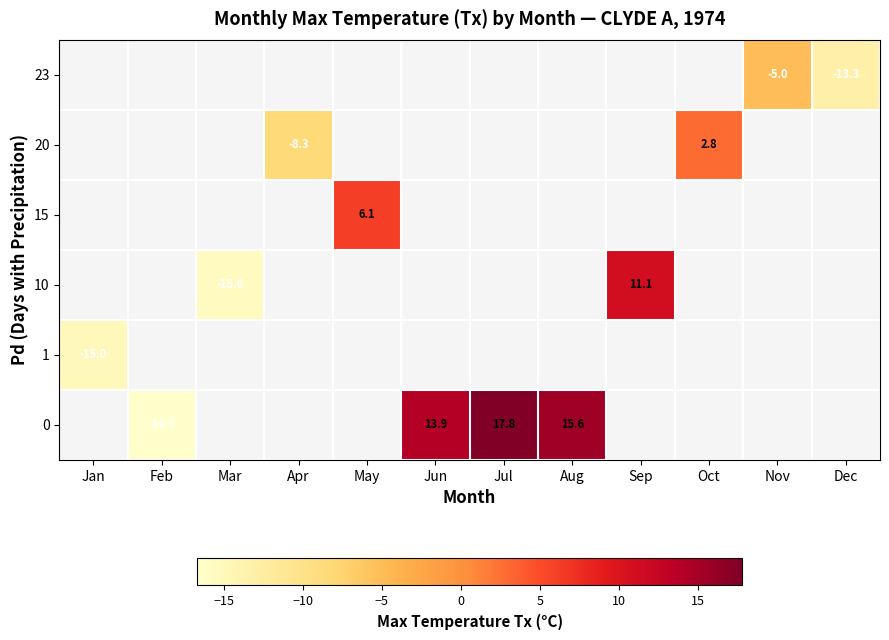

What is the approximate value of row_0 at Jun?

13.9